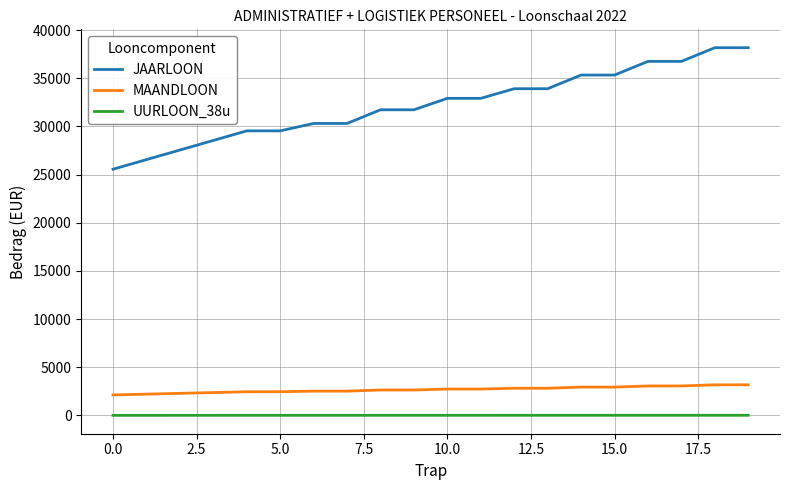

What is the minimum value for MAANDLOON?

2130.2